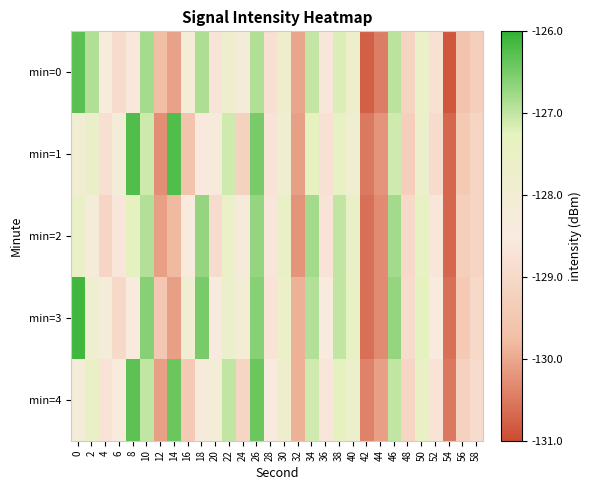

What is the spread (max minus min) of values at 32?

0.3